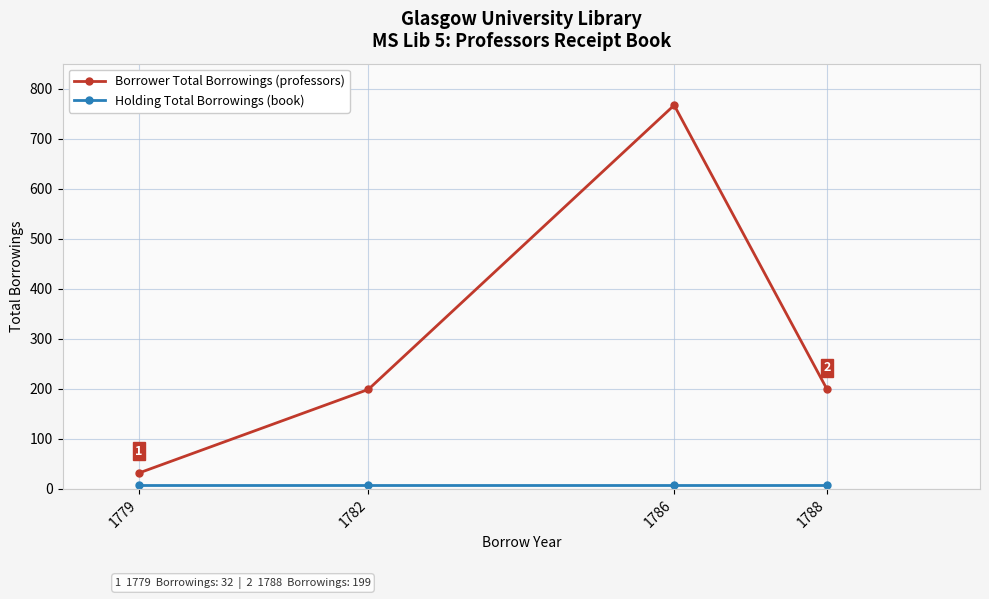

Which series changed the most between 1779 and 1788?

Borrower Total Borrowings (professors)